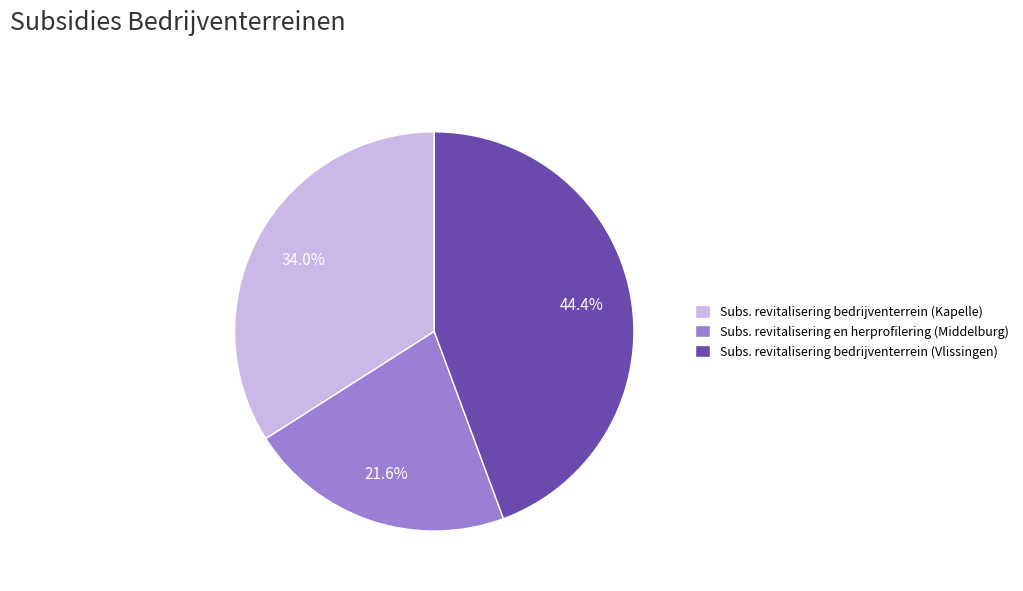

Count the number of slices in the pie.

3